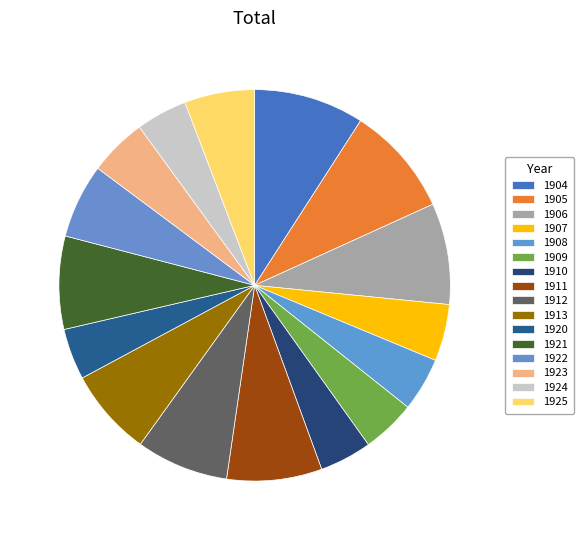

How many slices are in this pie chart?

16